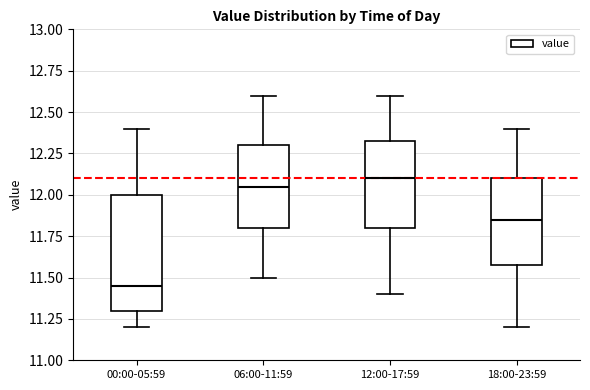

Which box is the tallest, from its lower edge to its upper edge?

00:00-05:59